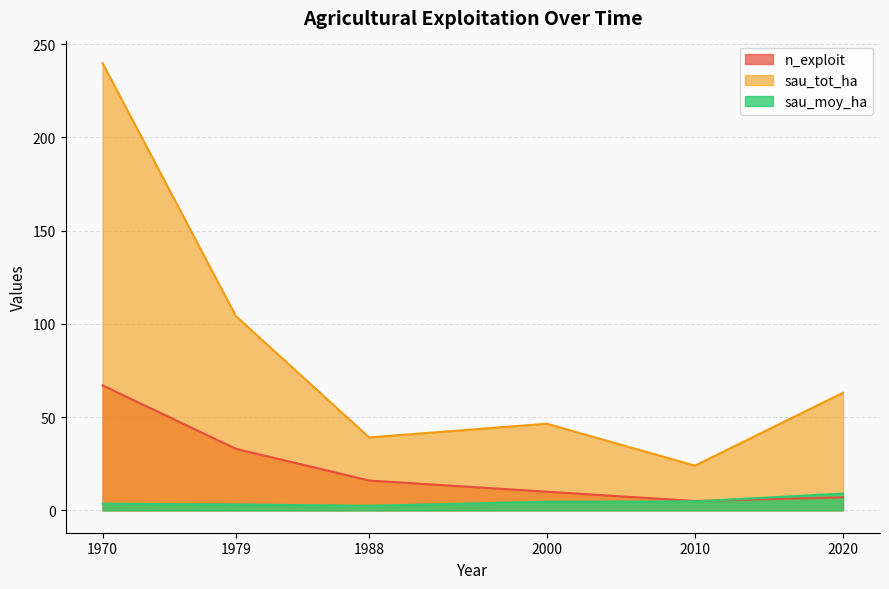

Is it true that sau_moy_ha equals 6.7 at 2000?

False